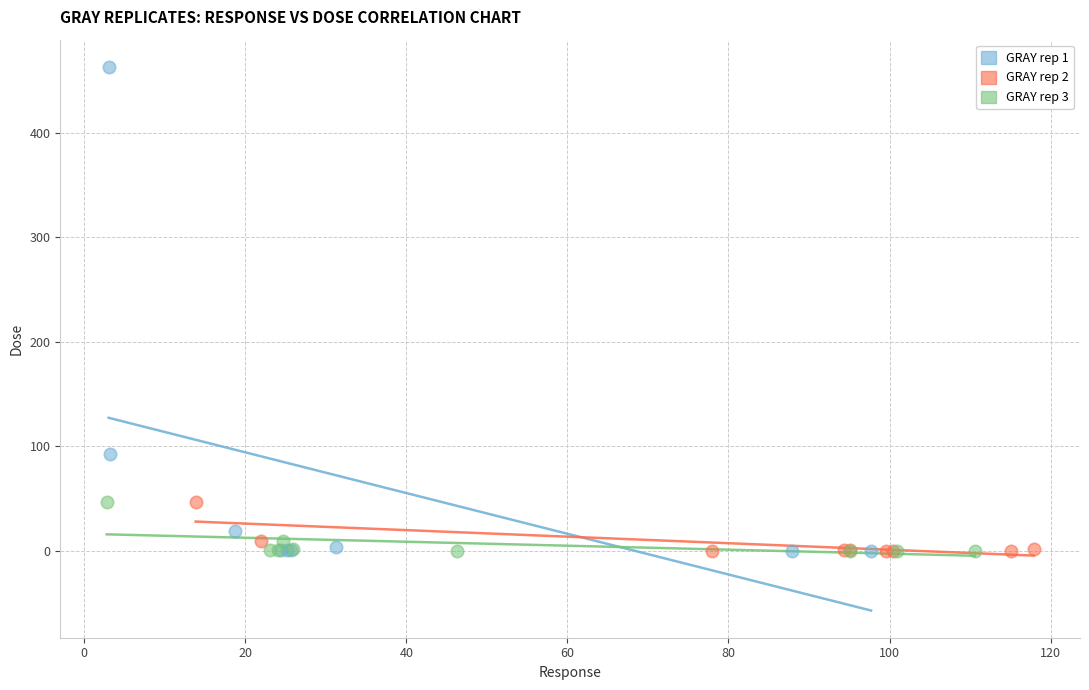

Which series has the widest spread of Y values?

GRAY rep 1